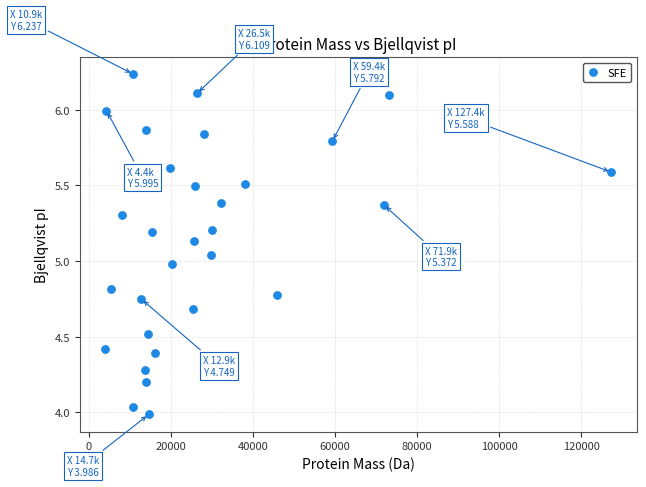

What is the range of X values (max minus min)?

123297.4